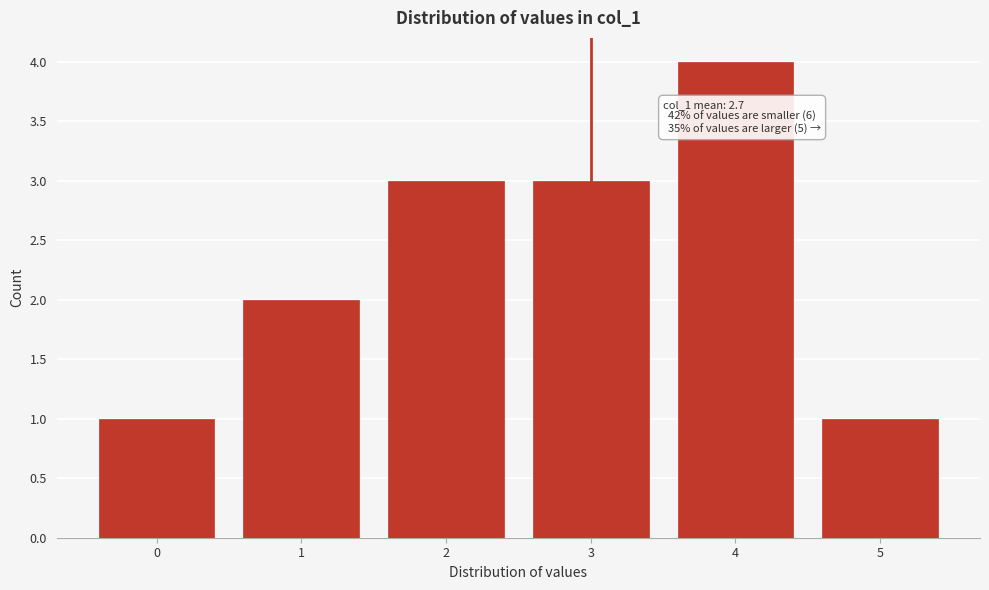

Reading left to right, what are all the values shown in this chart?

0=1	1=2	2=3	3=3	4=4	5=1